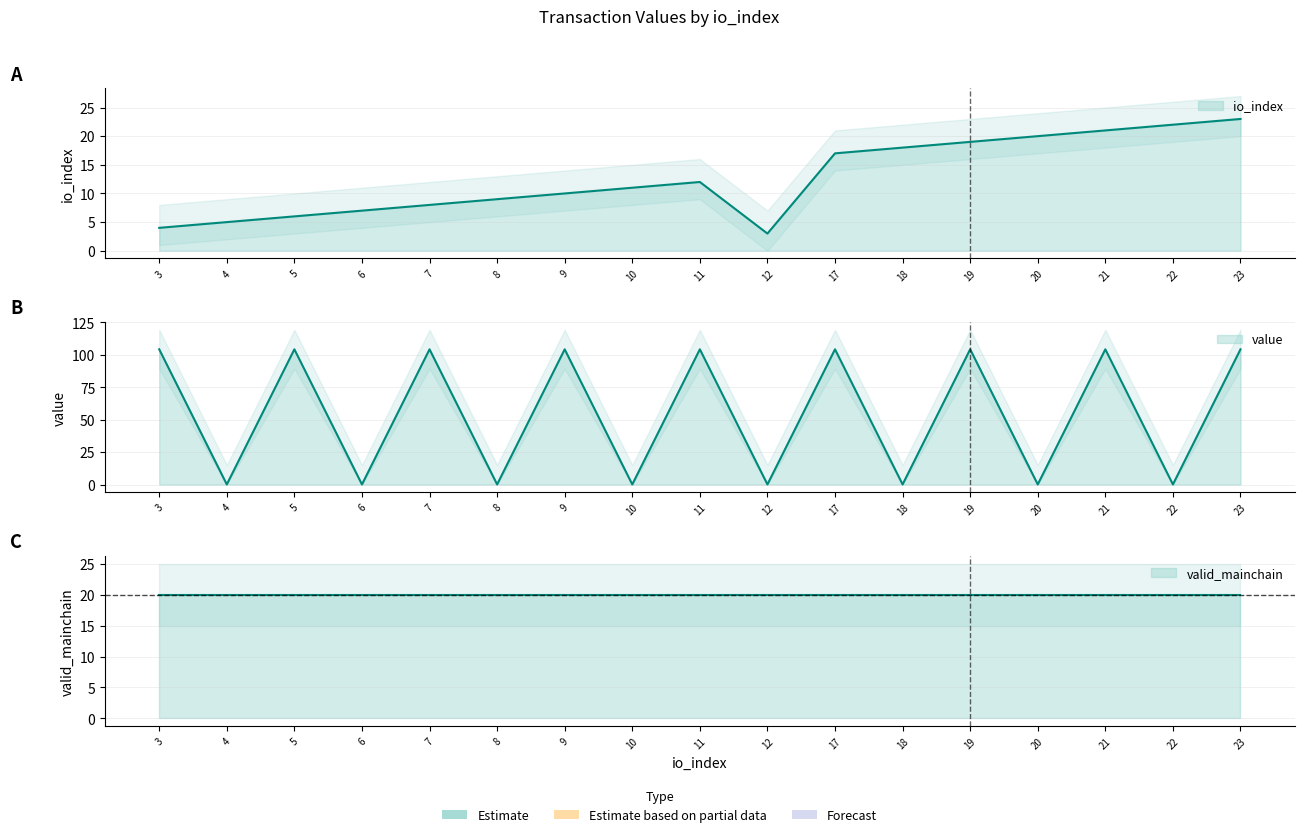

Does the chart have visible grid lines?

Yes